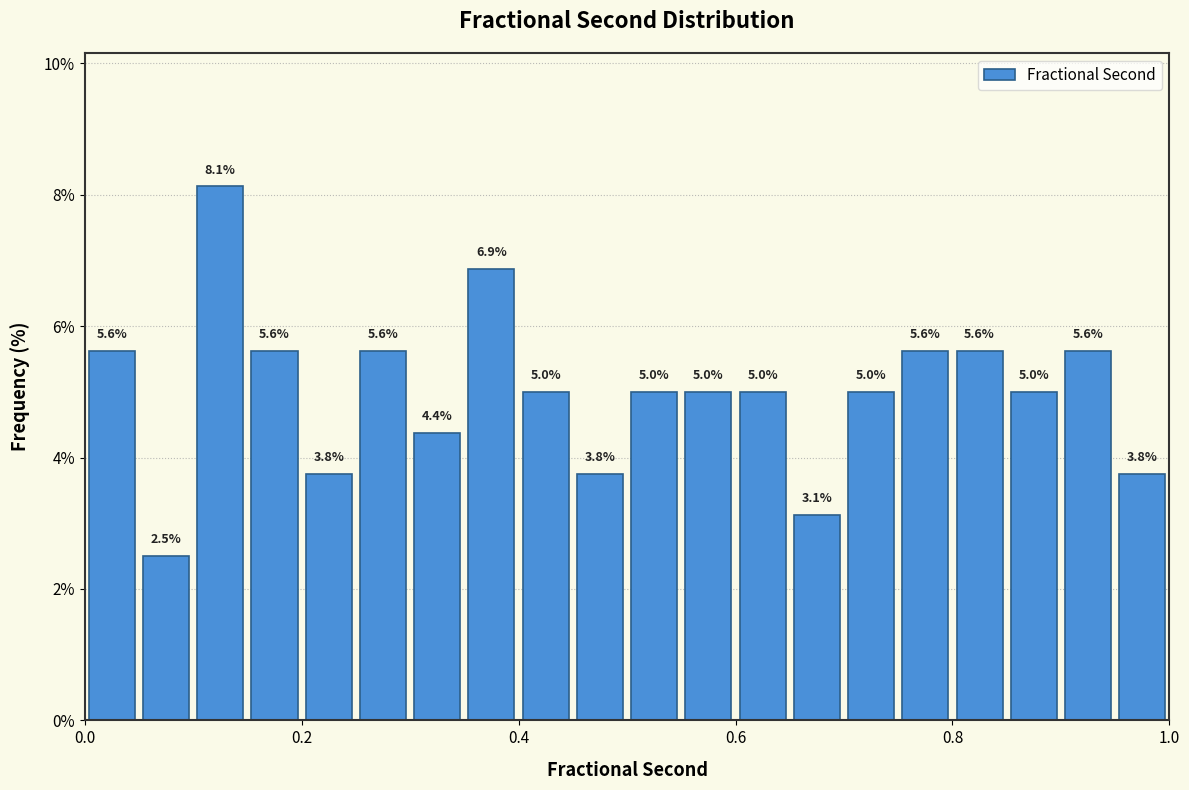

Read against the x-axis, roughly where is the centre of the tallest bar?

0.12